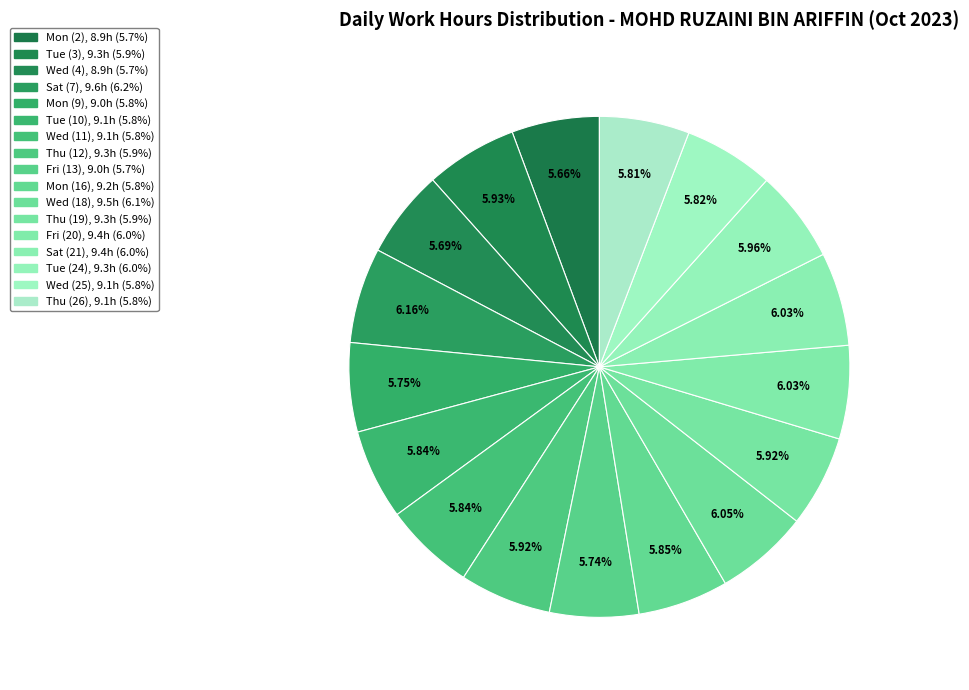

Is it true that Wed (11) is 6% of the pie?

True